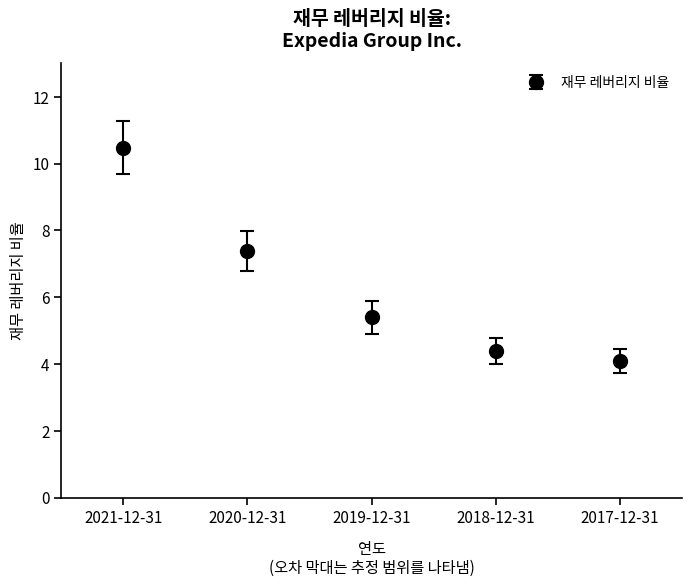

How many values are below 5?

2